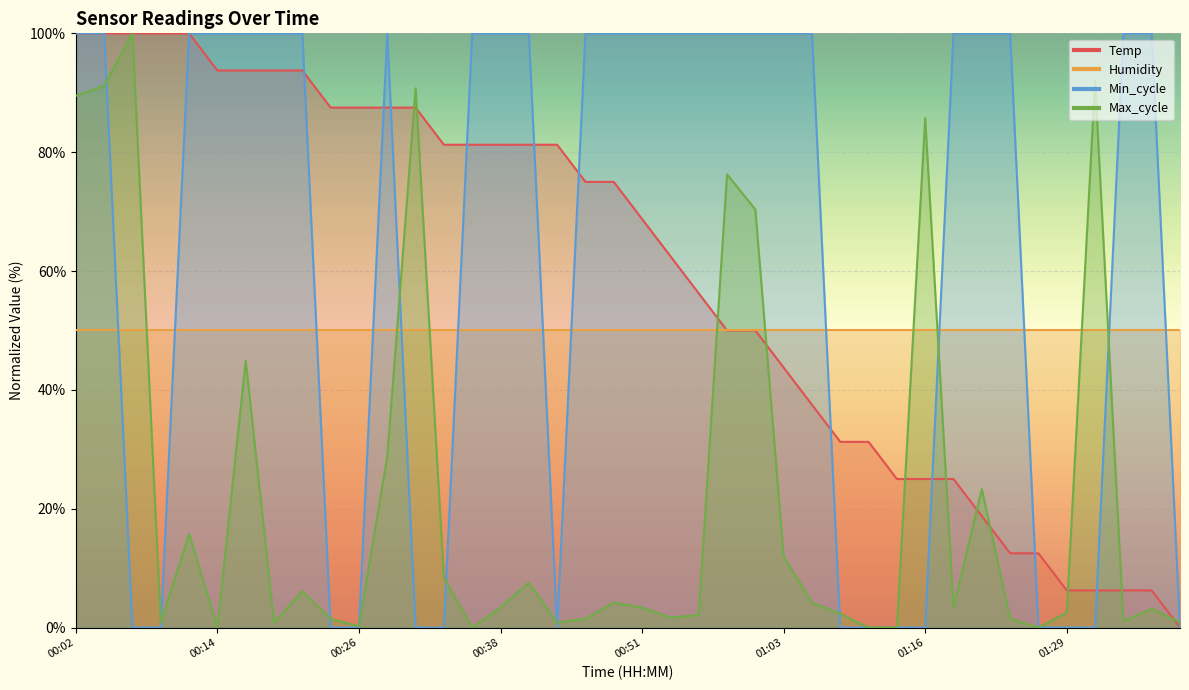

What is the label of the 26th point from the right?

00:36